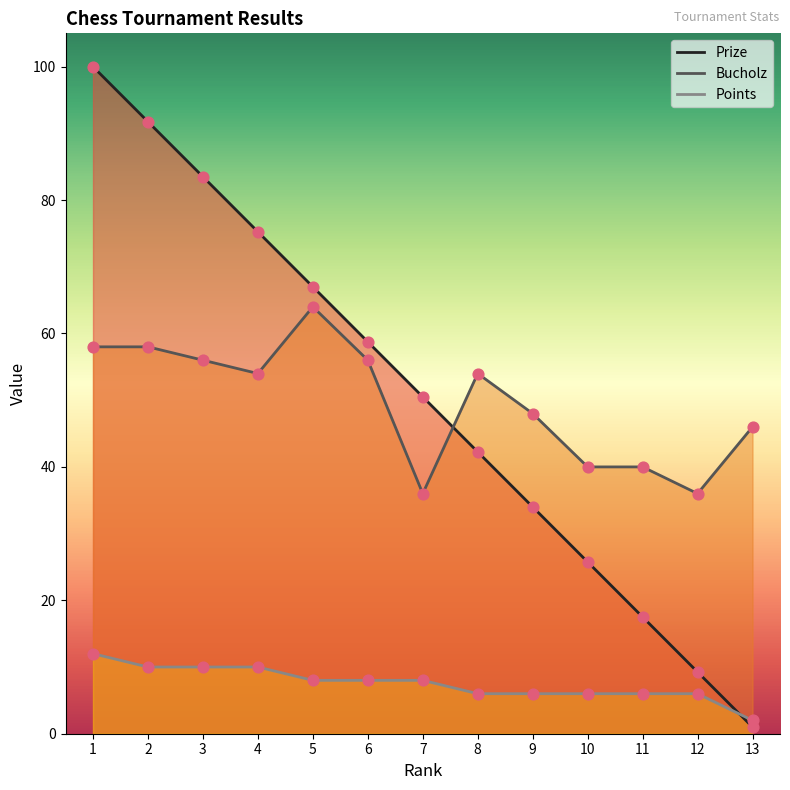

Which series has the largest total across all categories?

Prize